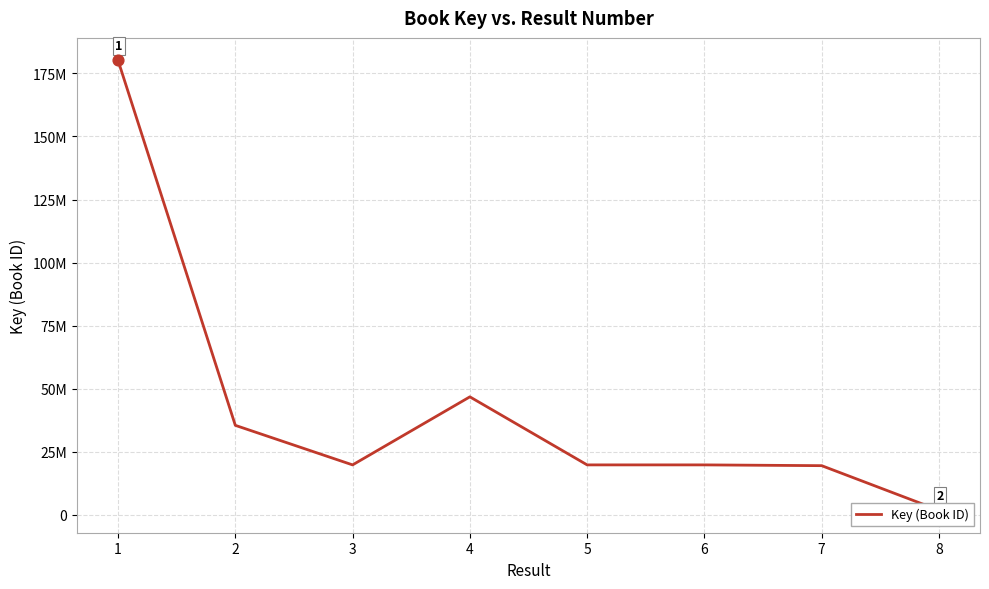

What is the change in value from 2 to 3?

-15686721